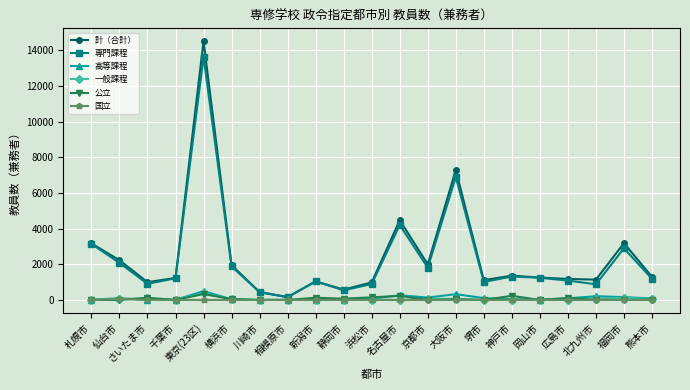

Is it true that 計（合計） equals 1361 at 神戸市?

True